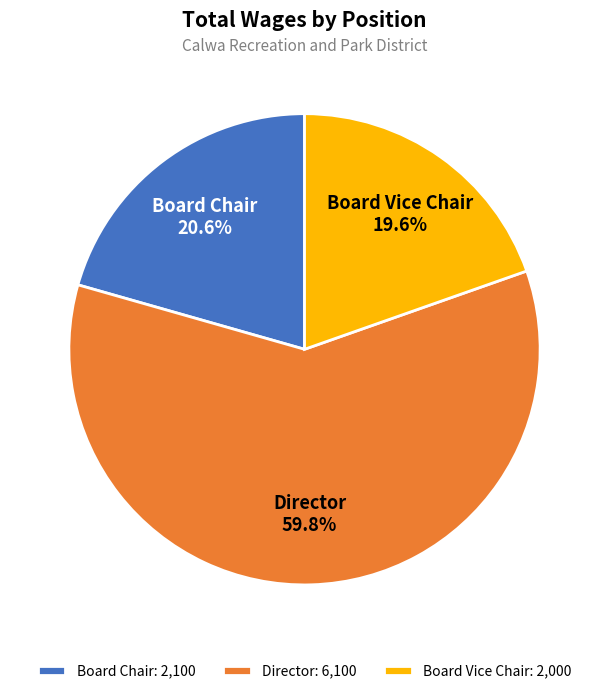

How many slices are in this pie chart?

3